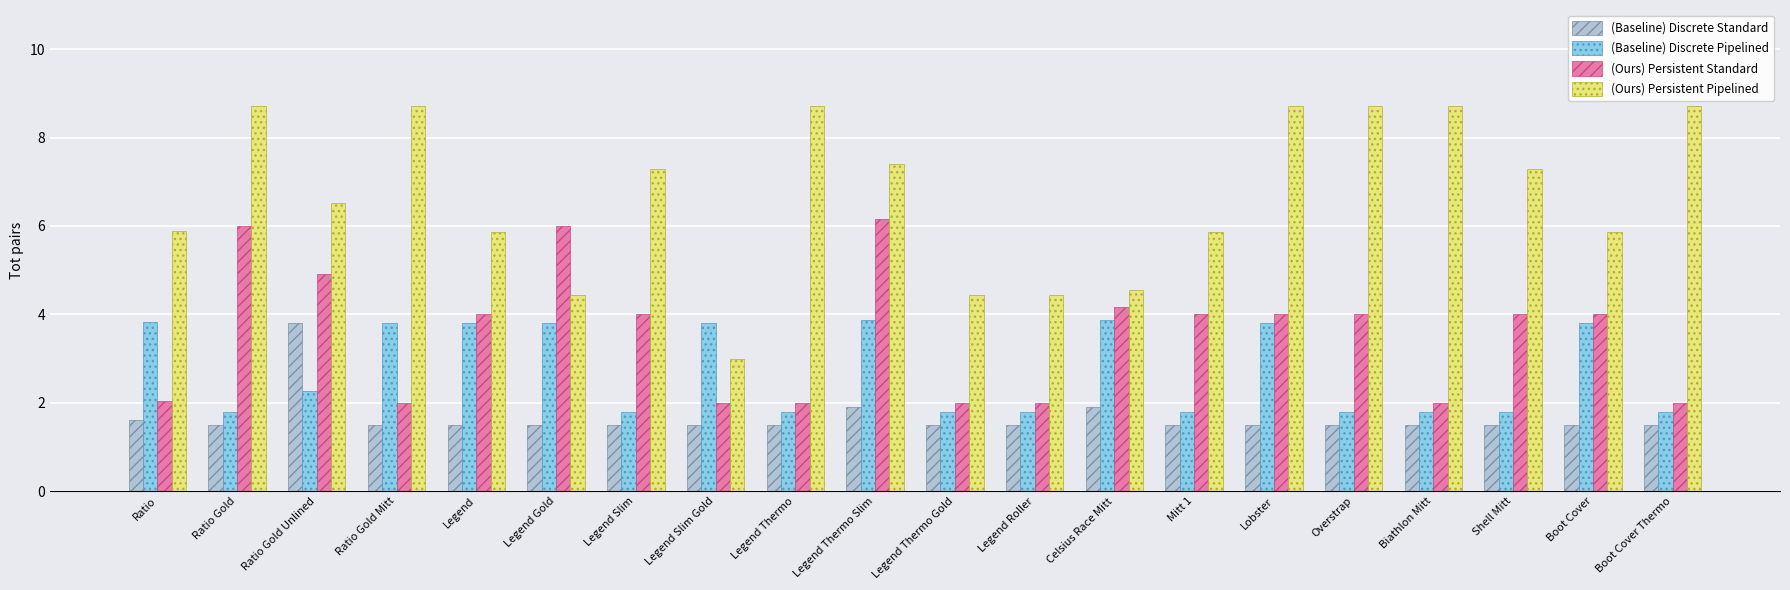

How many data points does each series have?

20